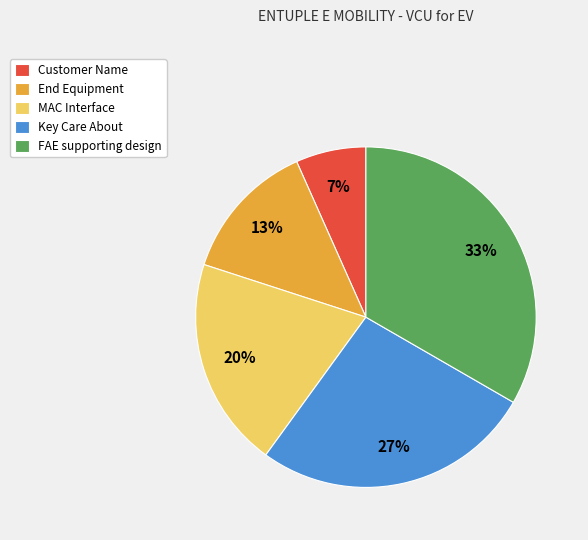

Which slice is the largest?

FAE supporting design